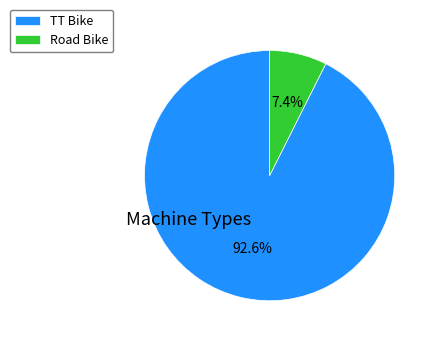

Is it true that Road Bike is 2% of the pie?

False